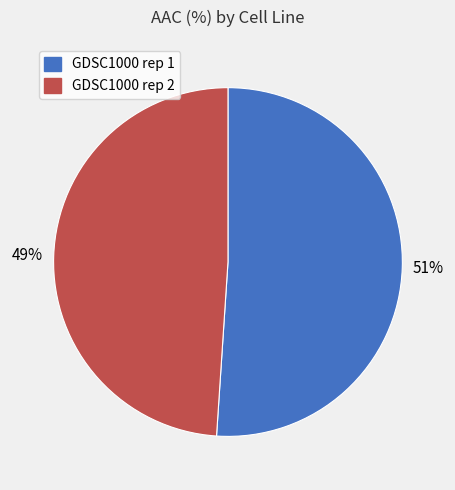

To the nearest percent, what is the difference between the GDSC1000 rep 1 and GDSC1000 rep 2 slice percentages?

2%